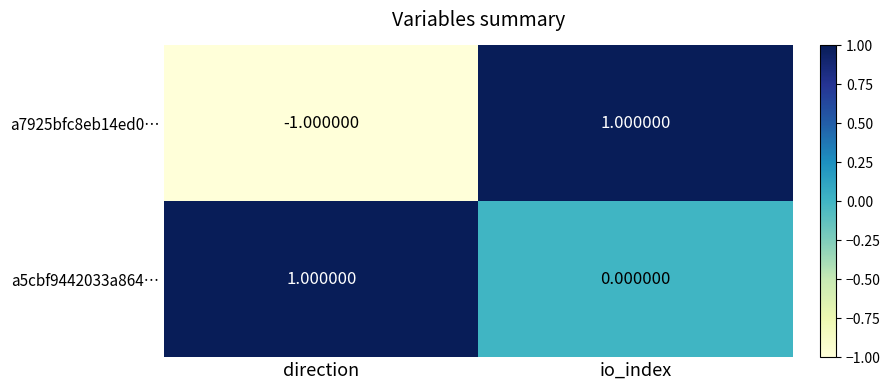

Which series has the widest spread of values?

a7925bfc8eb14ed0…